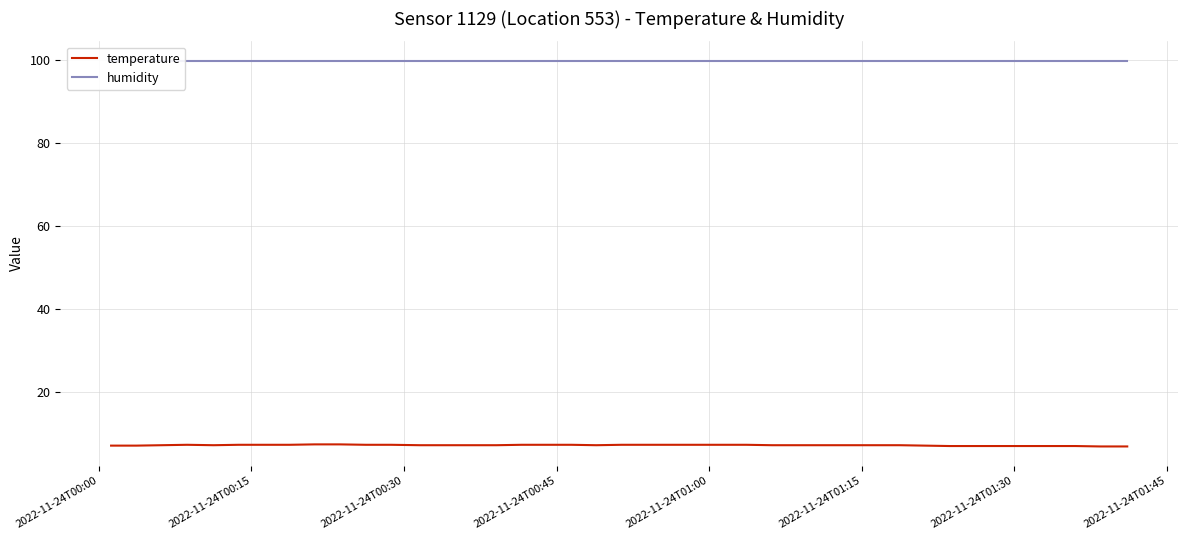

True or false: humidity and temperature intersect in this chart.

False